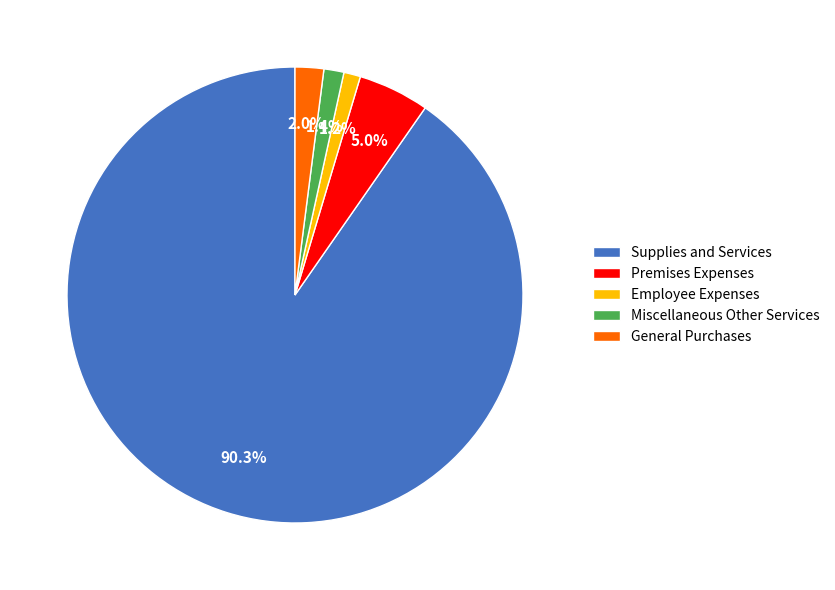

Which slice is the largest?

Supplies and Services